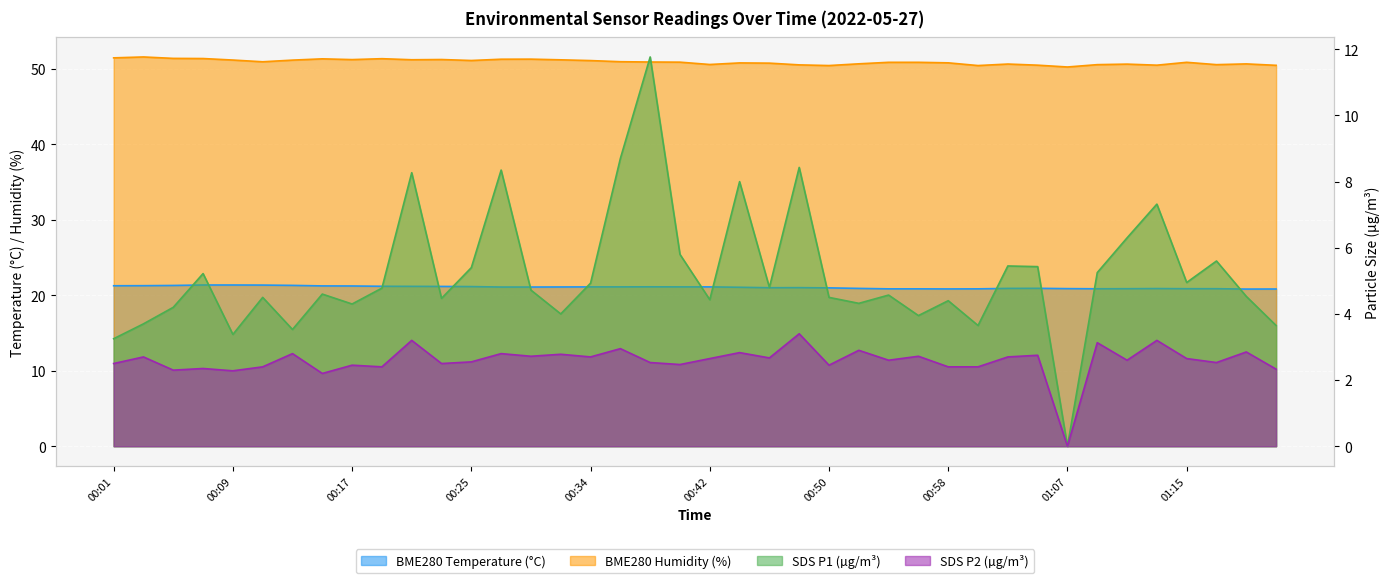

True or false: SDS_P1 has more than 0 points higher than both neighbors.

True